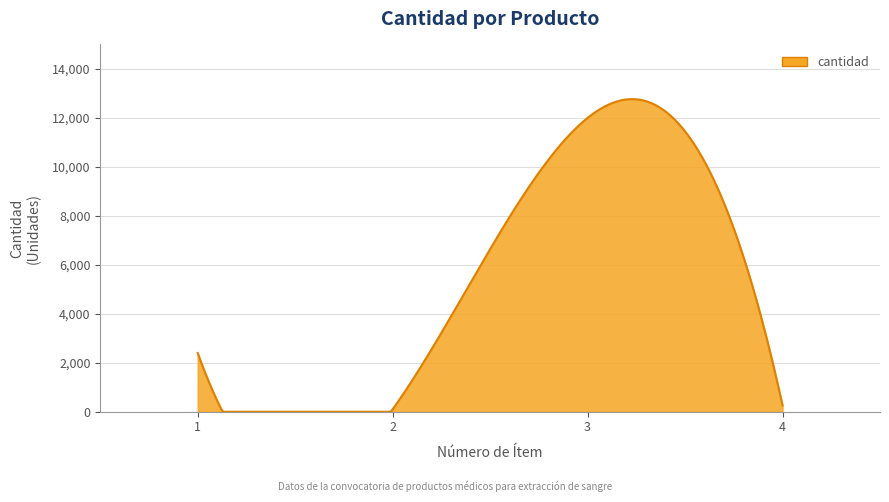

What is the difference between the maximum and minimum values?

12766.9